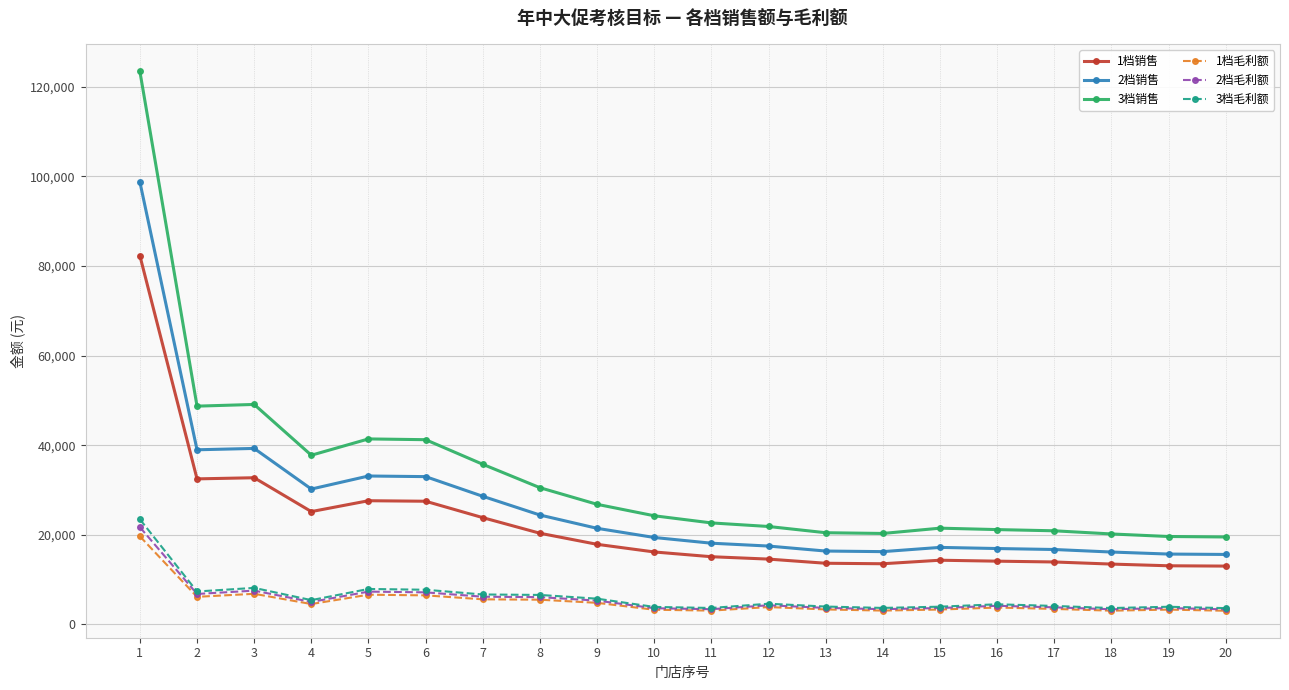

What is the value of the 2档毛利额 point at the 11th from the left?

3378.0